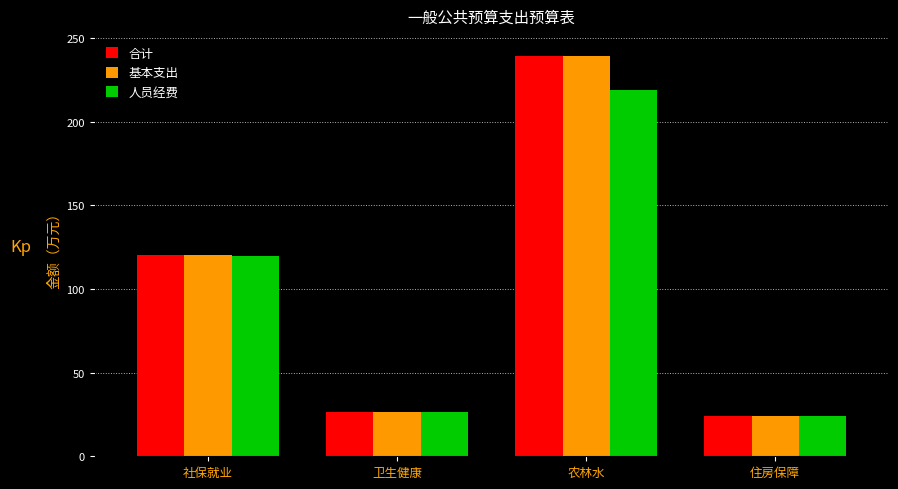

What is the difference between the maximum and minimum values in the 合计 series?

215.3